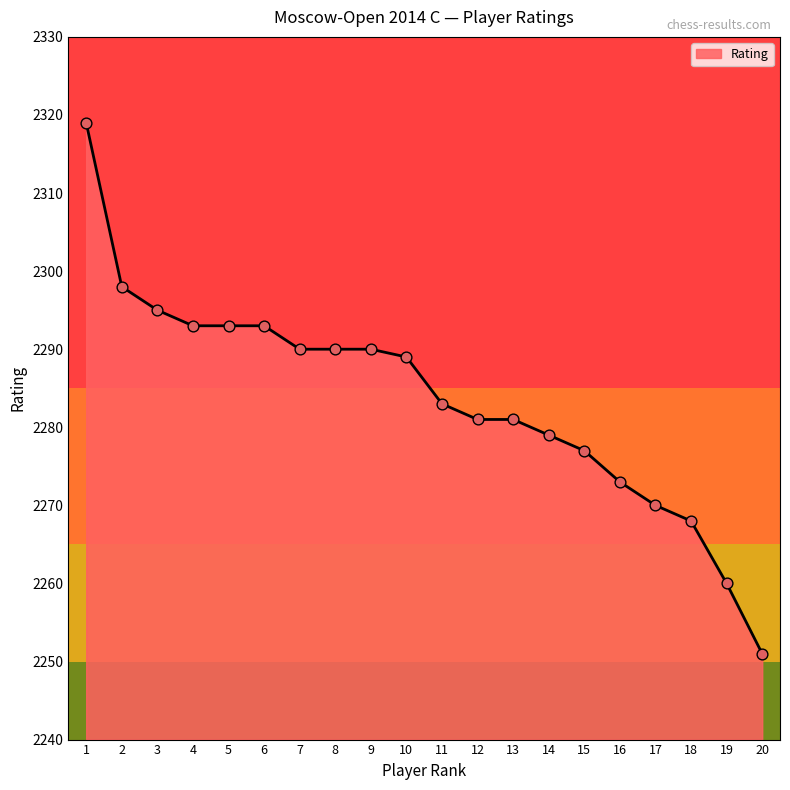

Approximately how many times larger is the value at 12 compared to 3?

1.0